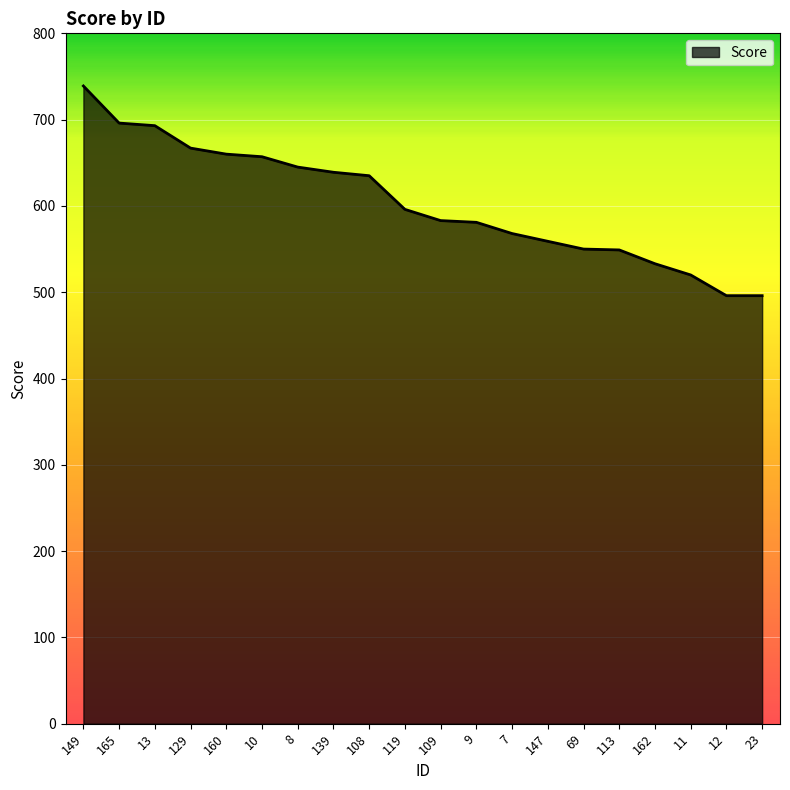

What position from the left is 12?

19